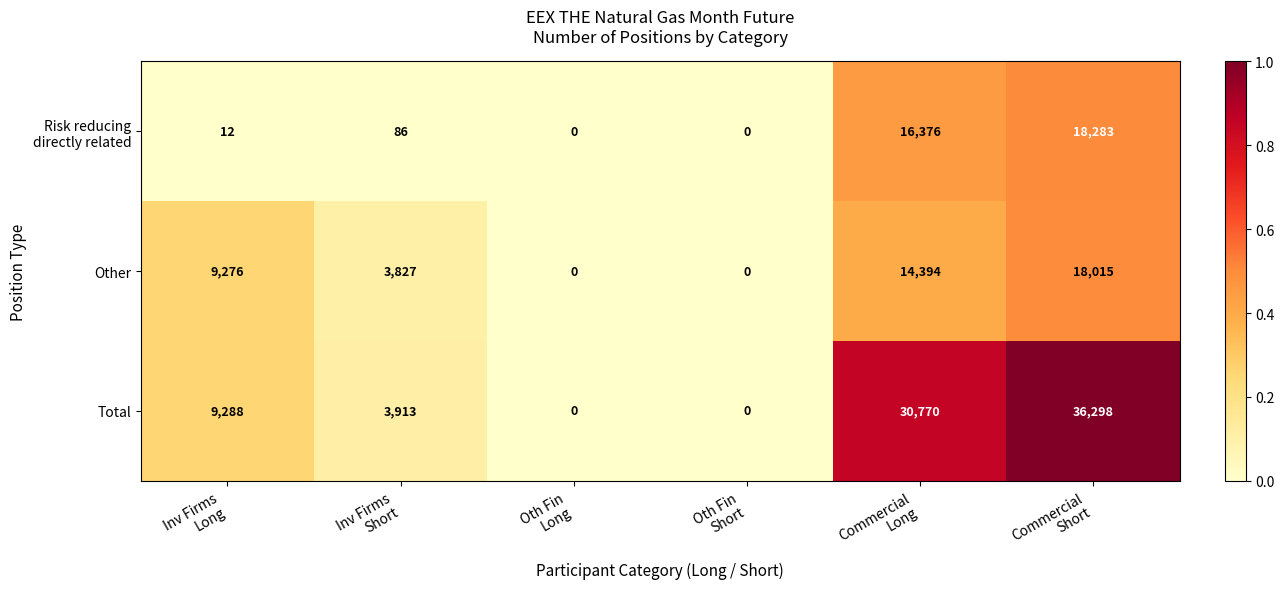

How many series are shown in this chart?

3